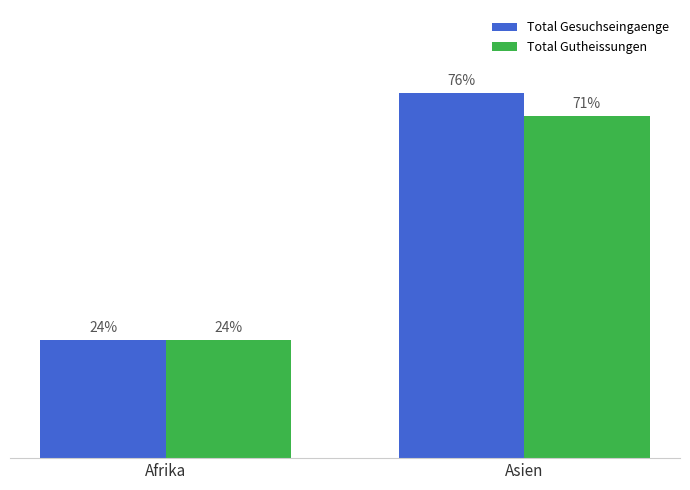

At which label does Total Gesuchseingaenge reach its peak?

Asien